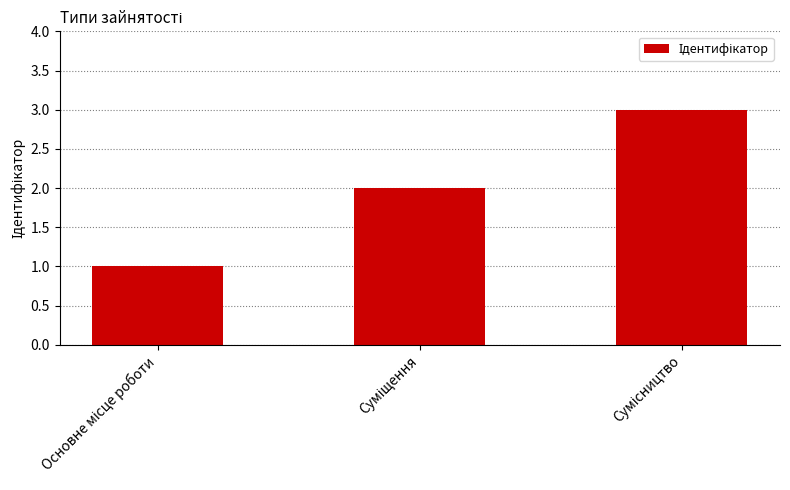

What is the greatest value displayed?

3